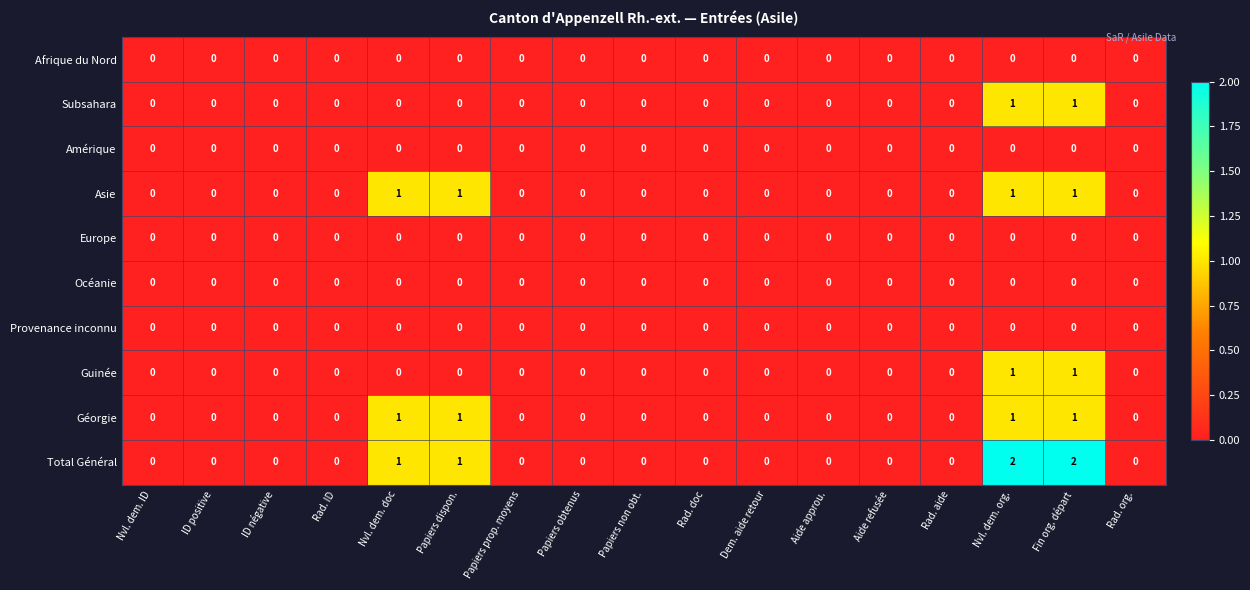

How many series are shown in this chart?

10